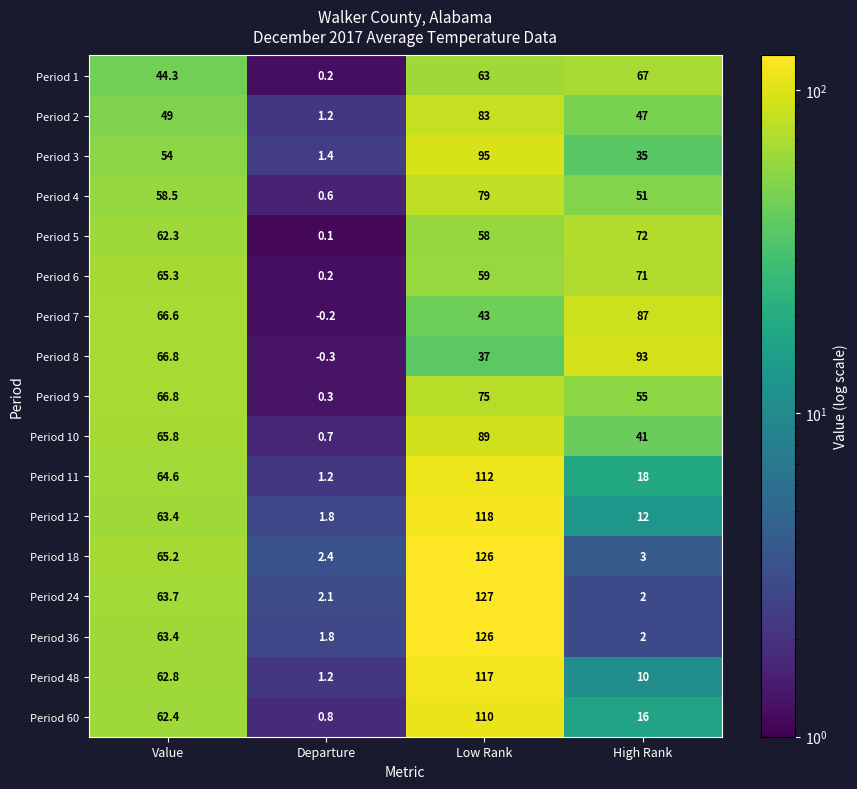

The Period 10 series shows 159.5 at Low Rank. True or false?

False